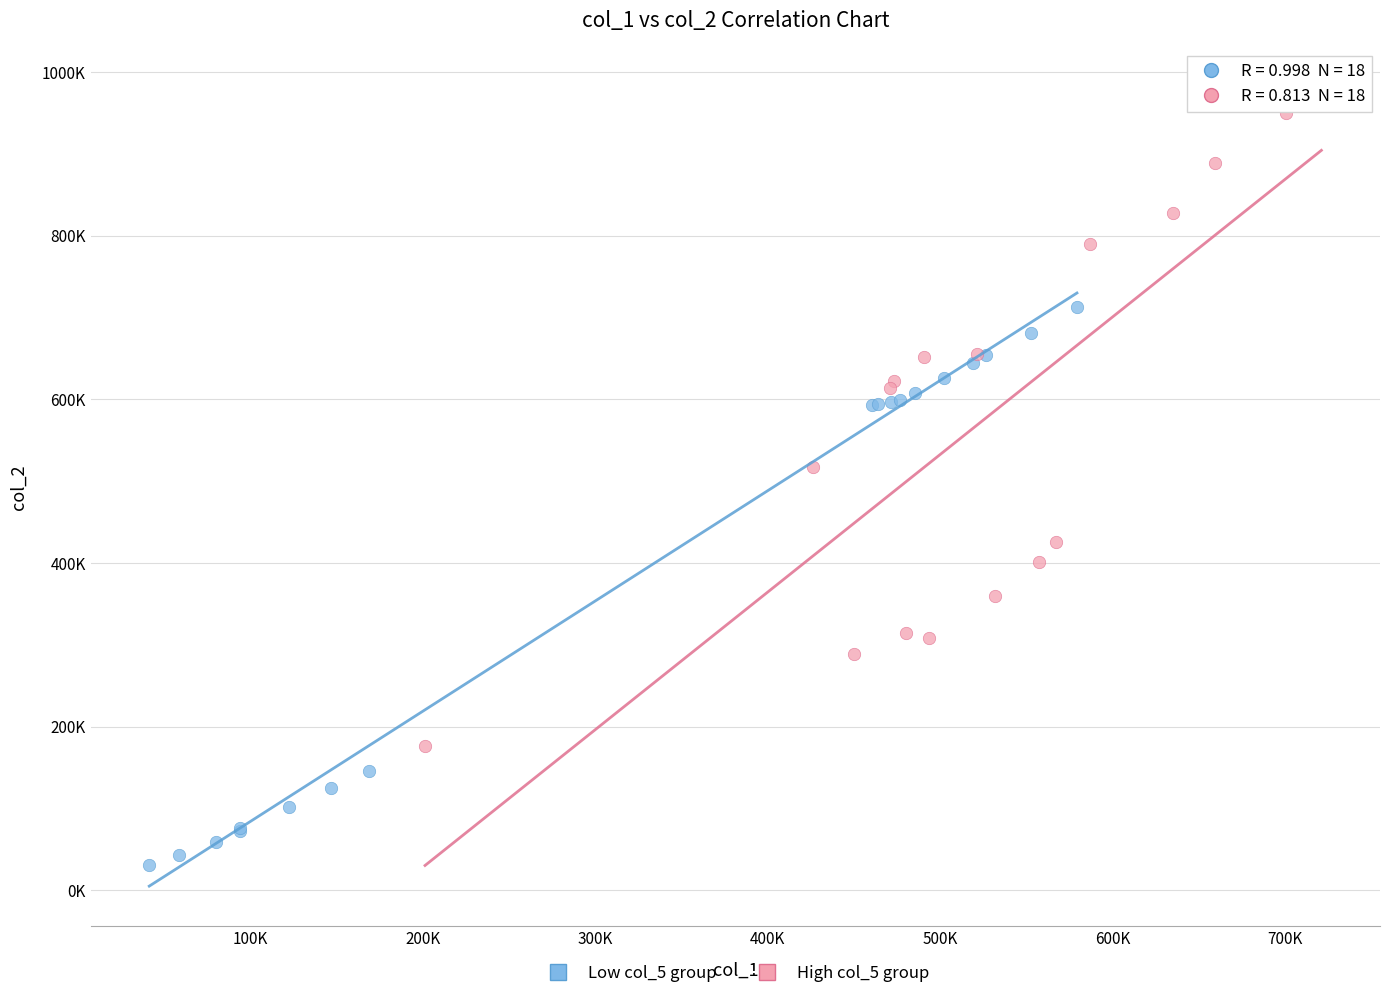

Which series has the widest spread of Y values?

High col_5 group